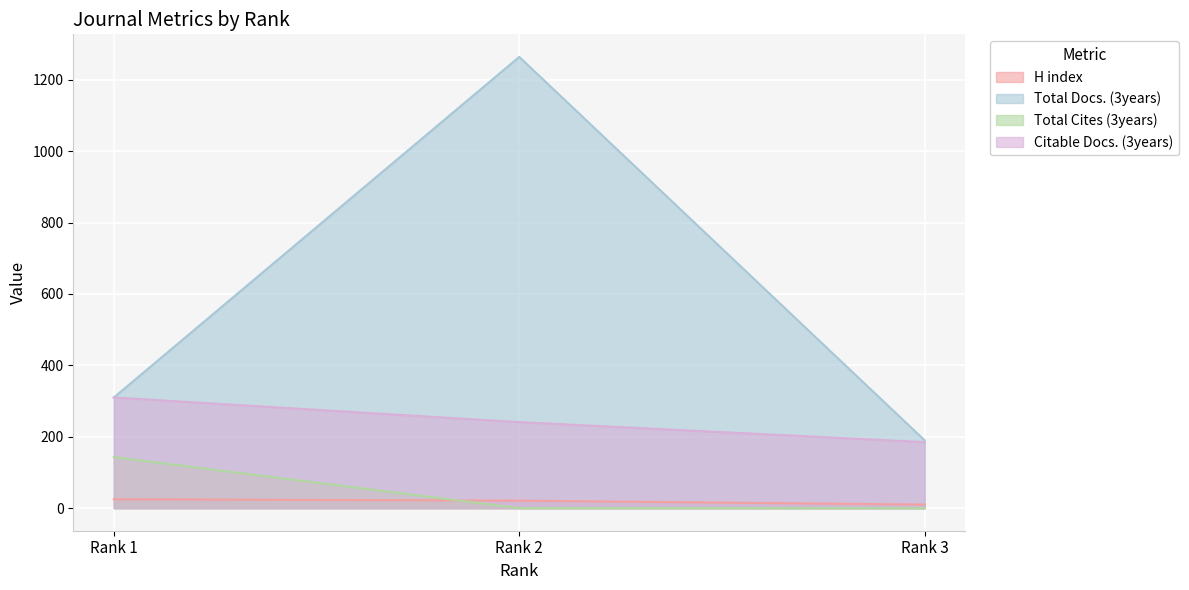

What is the spread (max minus min) of values at Rank 1?

285